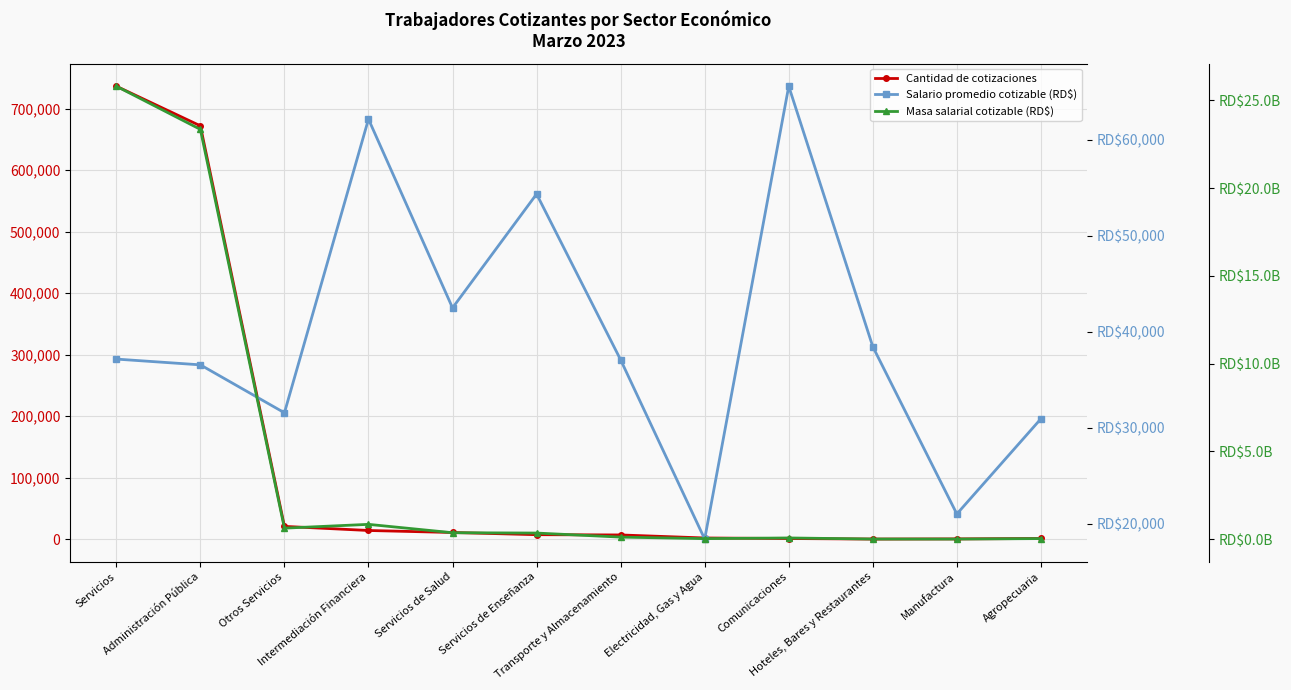

At which category does the chart reach its peak across all series?

Servicios